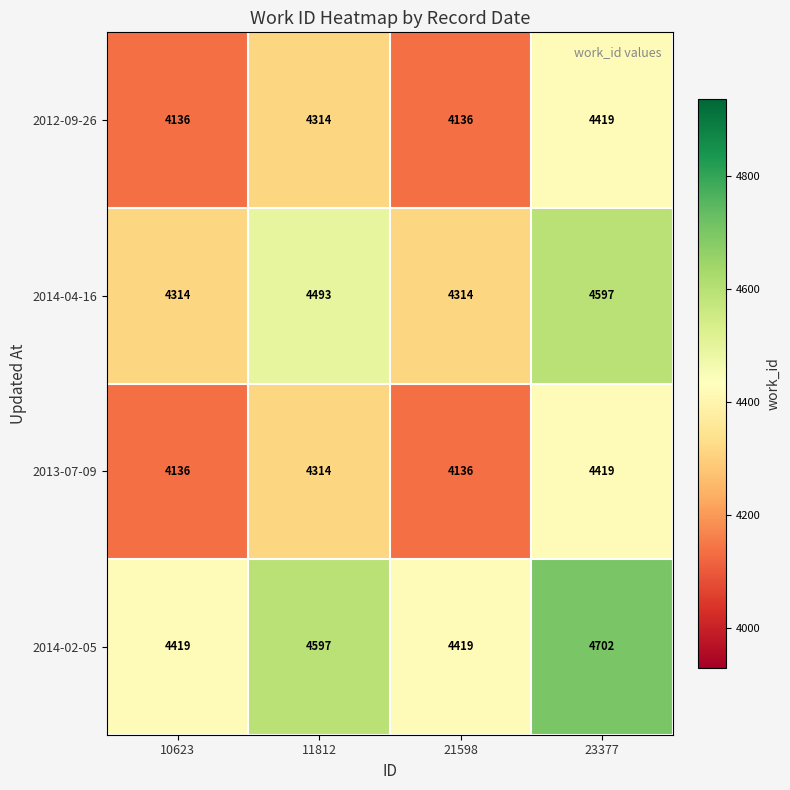

Reading left to right, what are all the values shown in this chart?

2012-09-26: 4136	4314	4136	4419
2014-04-16: 4314	4493	4314	4597
2013-07-09: 4136	4314	4136	4419
2014-02-05: 4419	4597	4419	4702